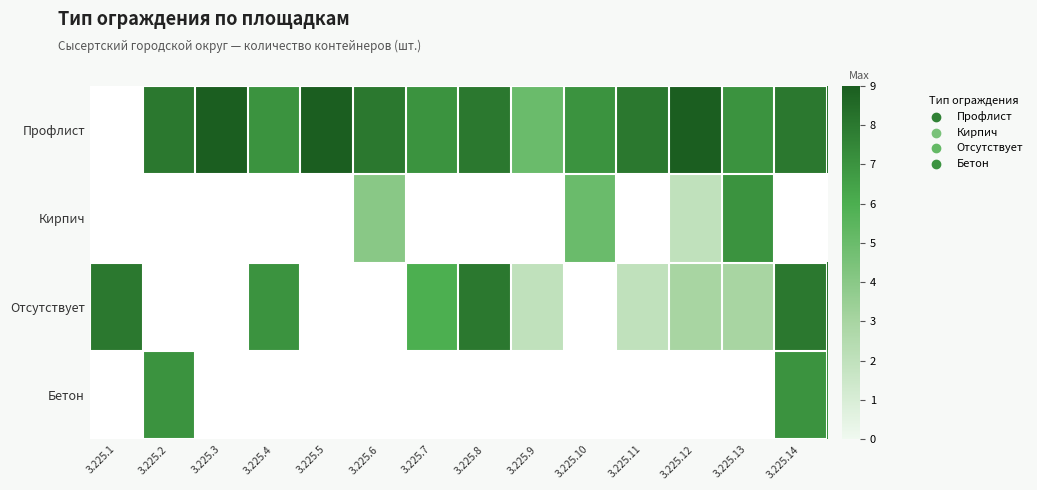

Is it true that Бетон equals 7.0 at 3.225.2?

True